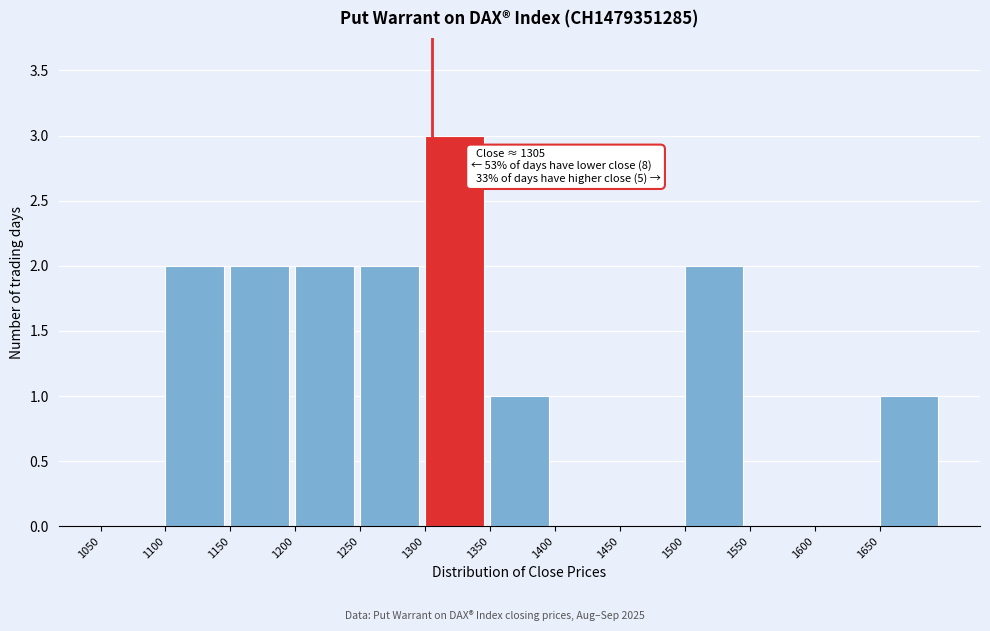

Over which range of the x-axis is the bar tallest?

1300 to 1350